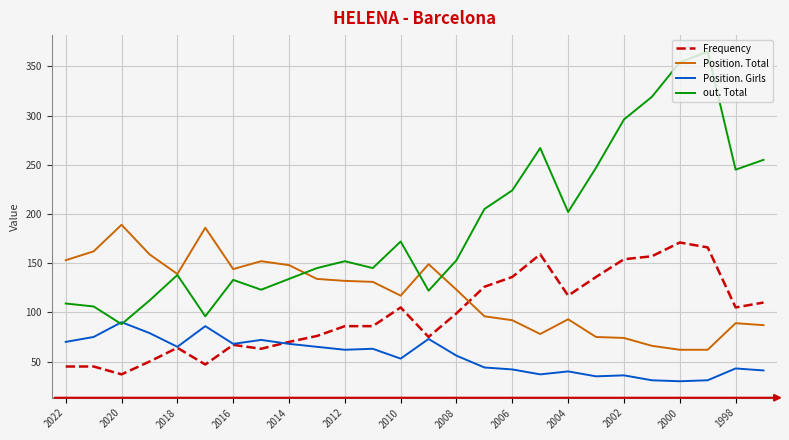

What is the sum of all Frequency values?

2552